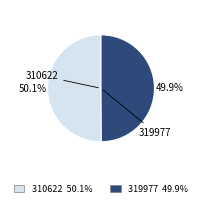

The 310622 slice represents 50% of the pie. True or false?

True